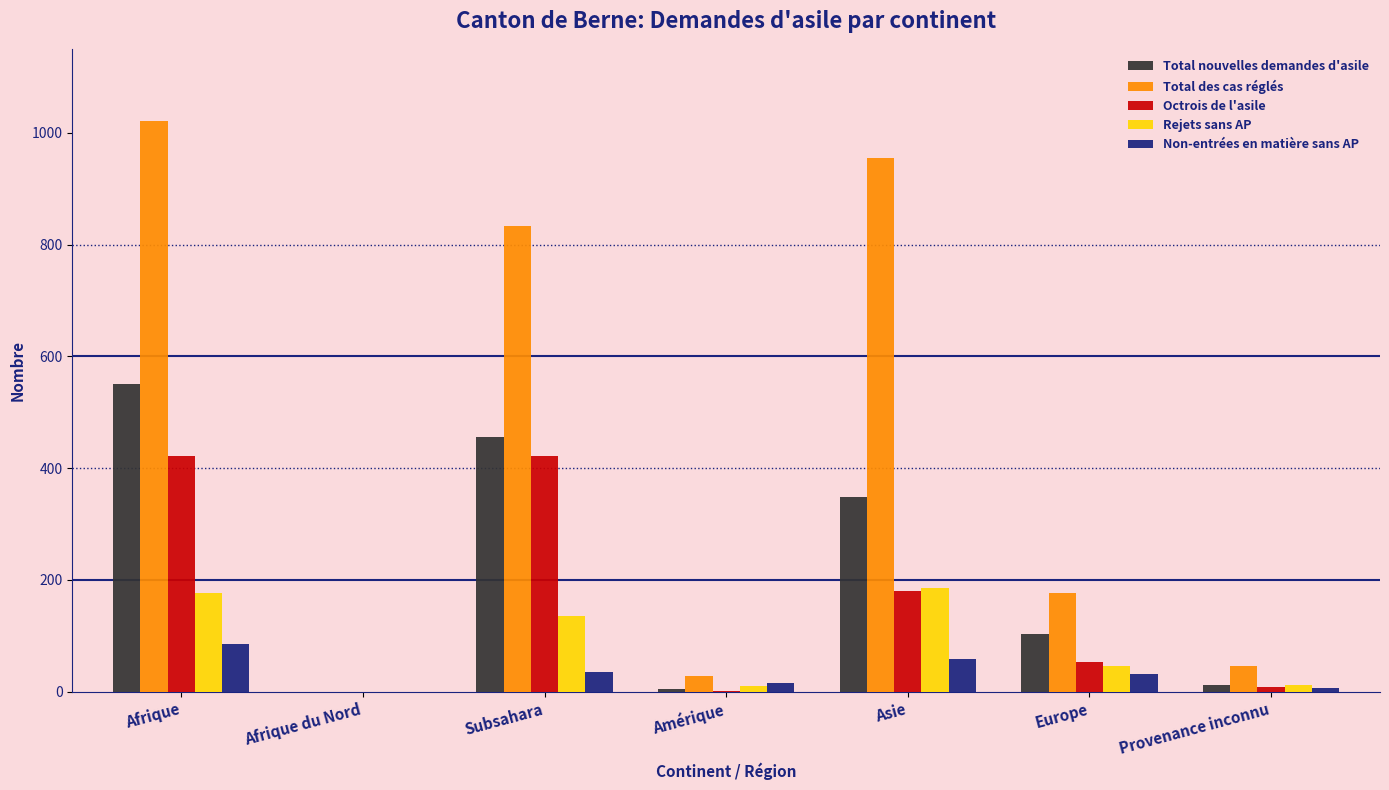

At which label does Octrois de l'asile first exceed 54?

Afrique